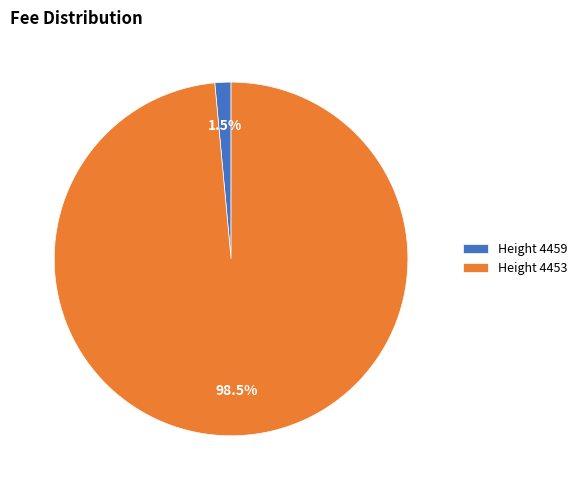

How many slices are in this pie chart?

2